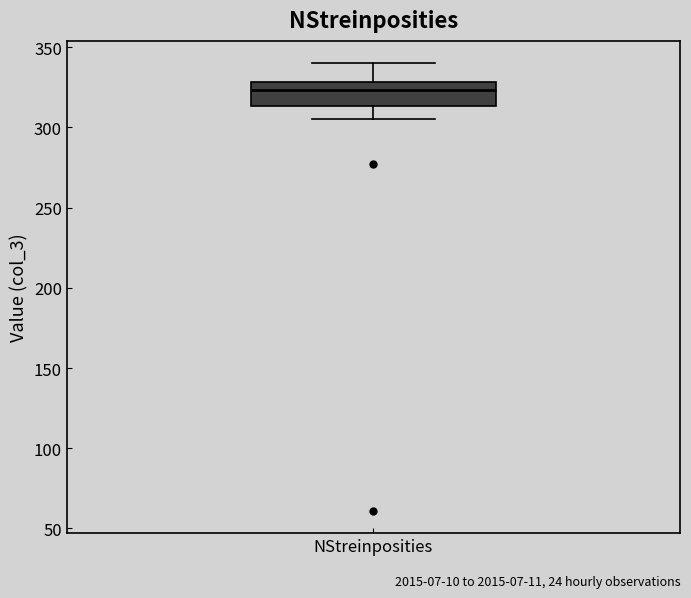

Transcribe this box plot: give where the median line is, the range the box spans, and where the two whiskers end, as read against the y-axis. The values are not printed on the chart, so give them approximately, as read against the axis.

median 325, box 315 to 330, whiskers 305 to 340